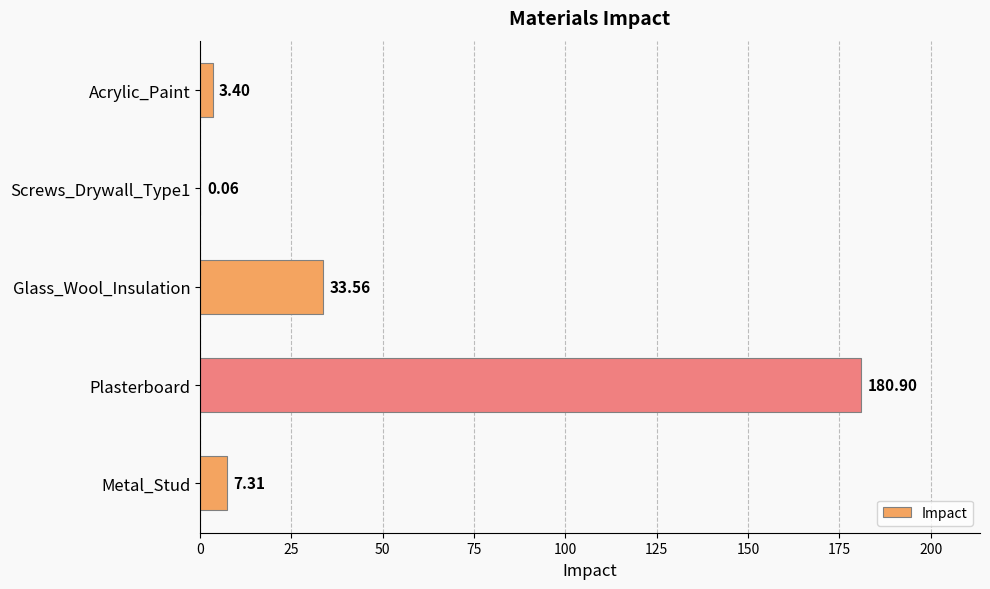

At which category does the chart reach its peak across all series?

Plasterboard